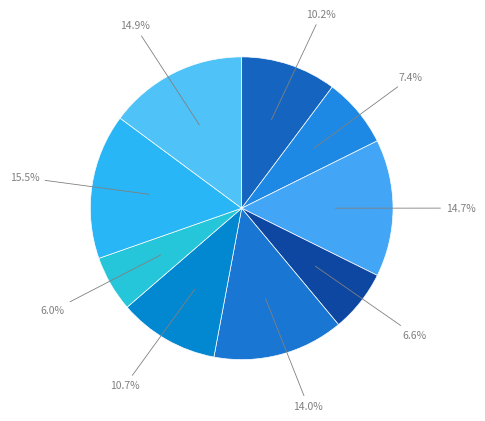

How many segments does this pie chart have?

9